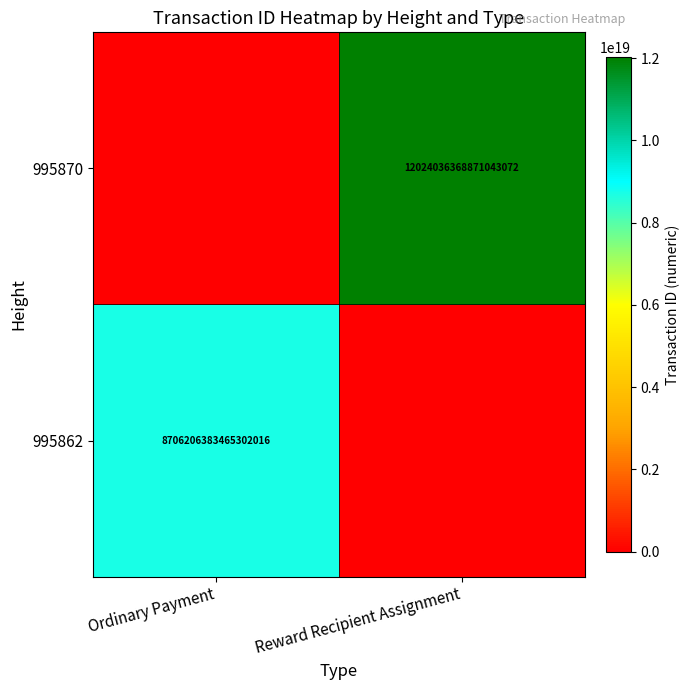

True or false: 995870 has a value of 4438470977244768768 at Reward Recipient Assignment.

False